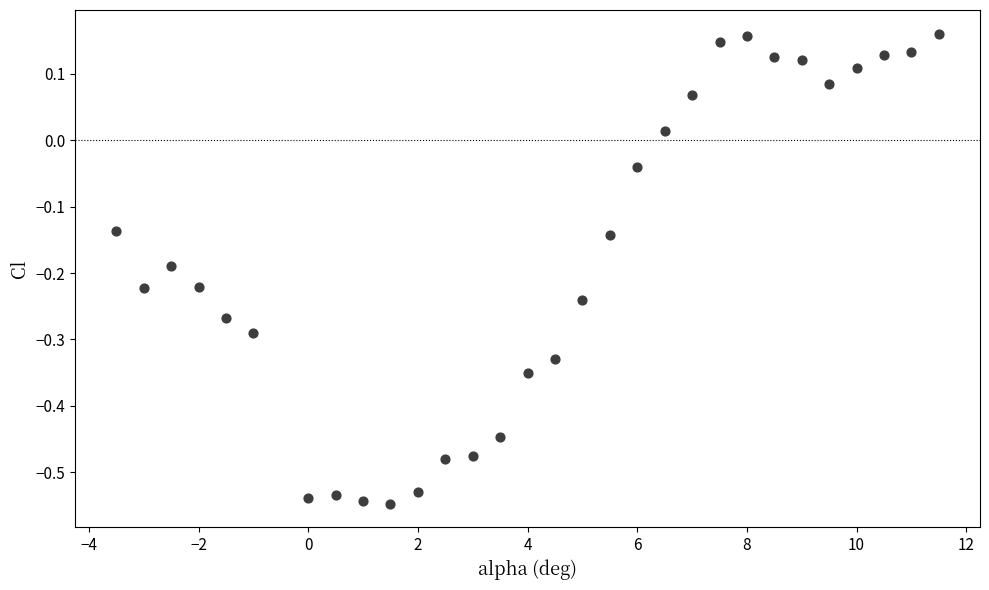

What is the range of Y values (max minus min)?

0.7